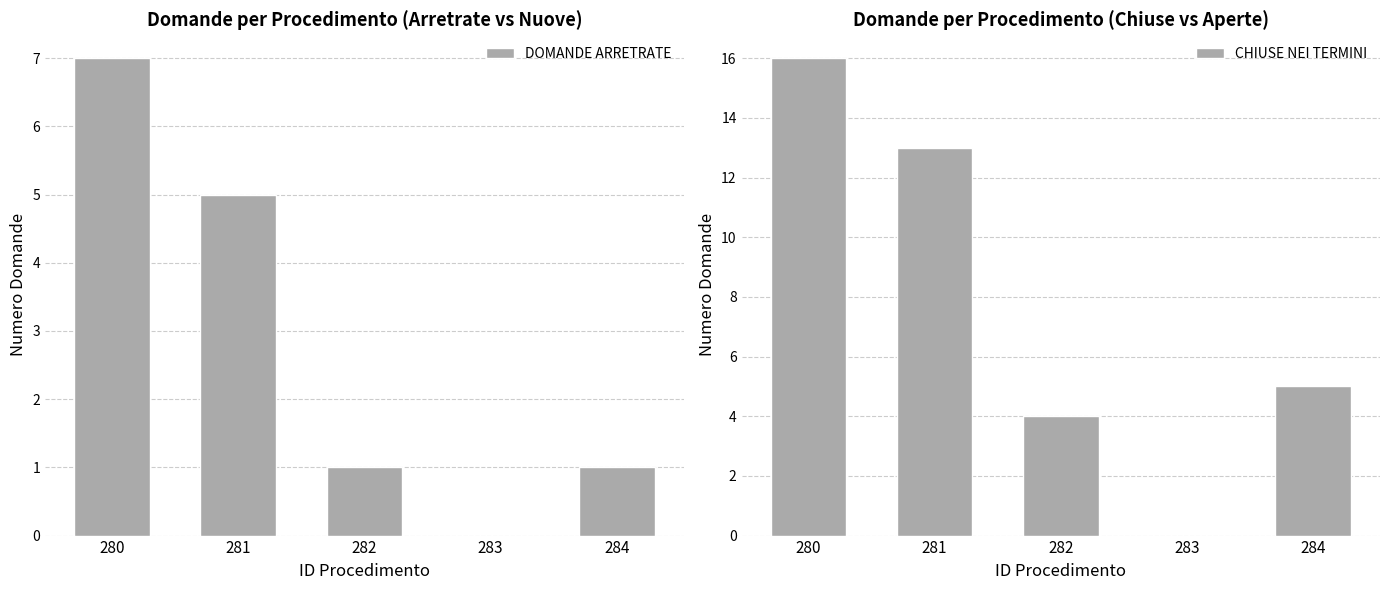

What are all the series names shown in the legend?

DOMANDE ARRETRATE, CHIUSE NEI TERMINI